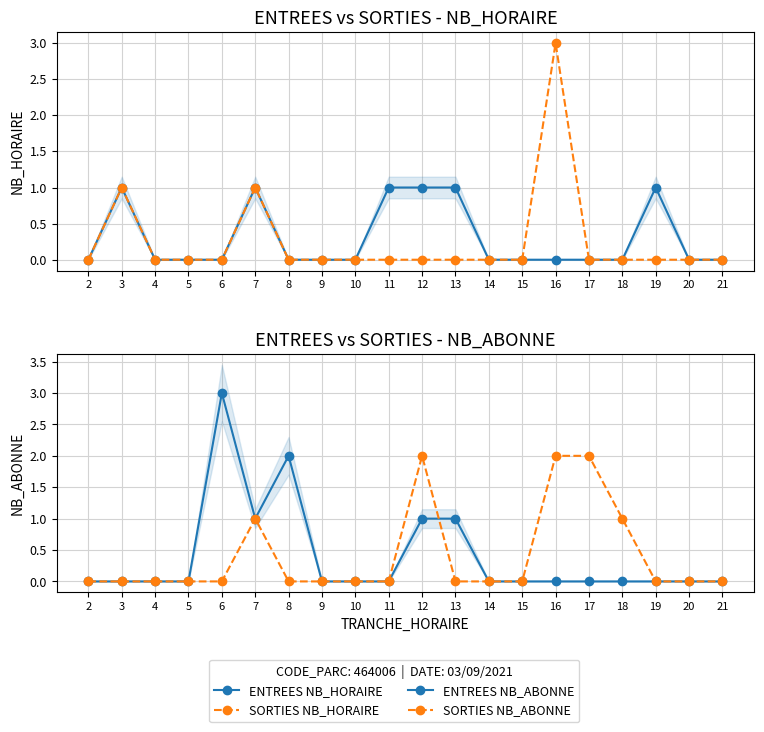

True or false: SORTIES NB_HORAIRE has more than 2 interior local peaks.

True